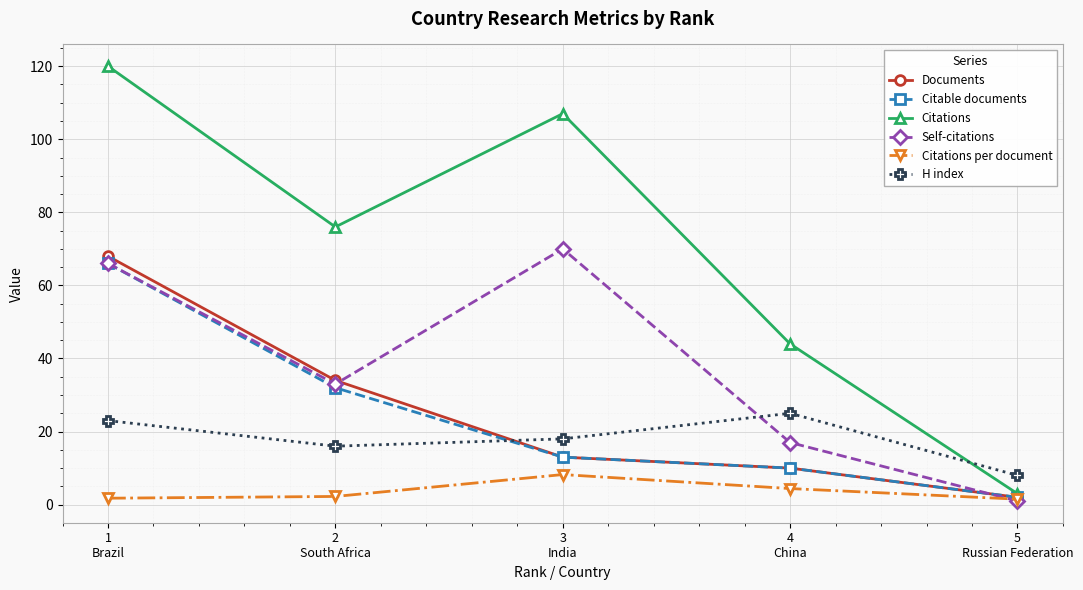

At which category does Self-citations reach its first local valley?

2
South Africa